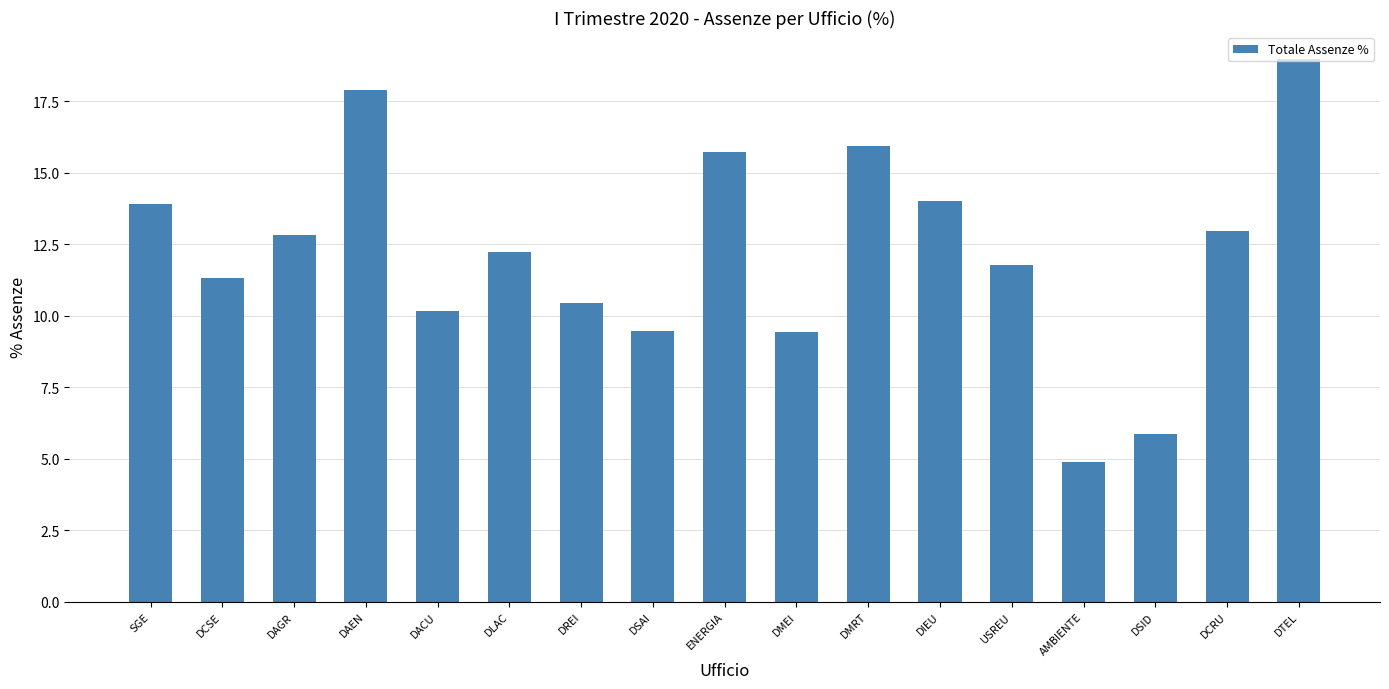

What is the sum of all values?

207.7